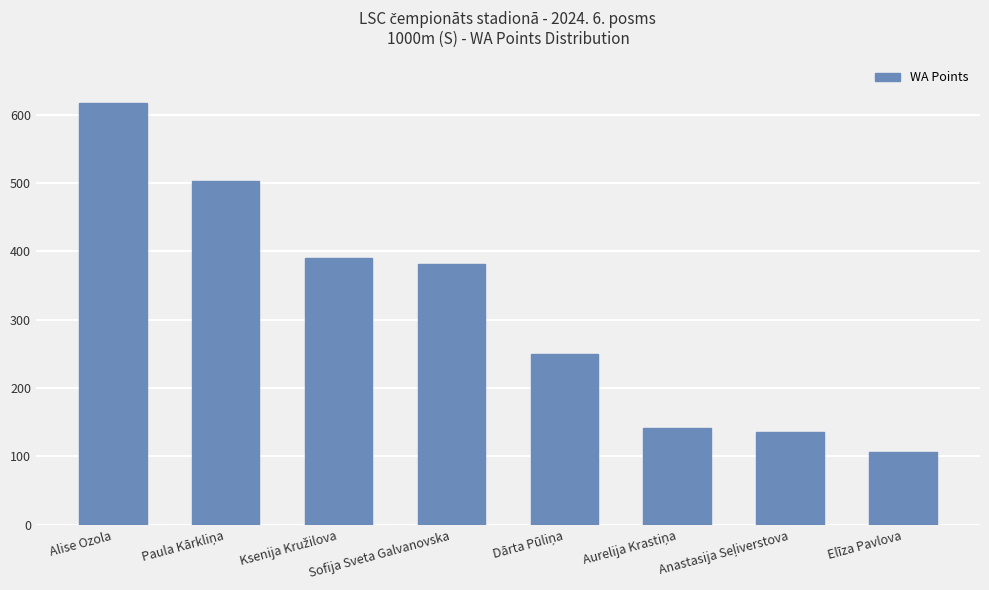

What is the value of the 2nd bar from the left?

503